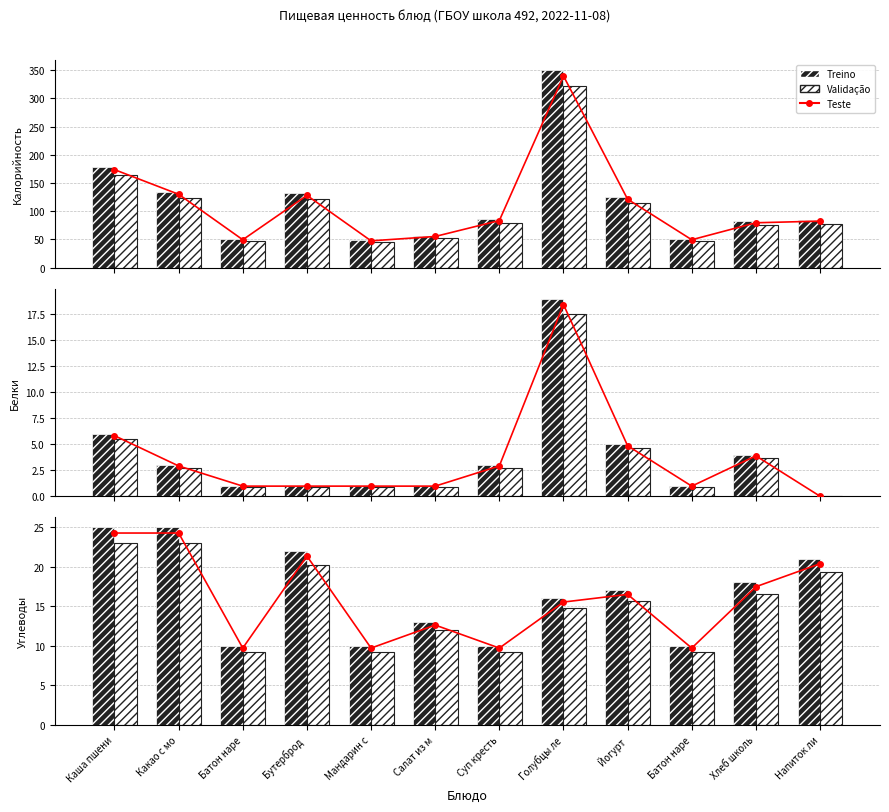

What are all the series names shown in the legend?

Teste, Treino, Validação